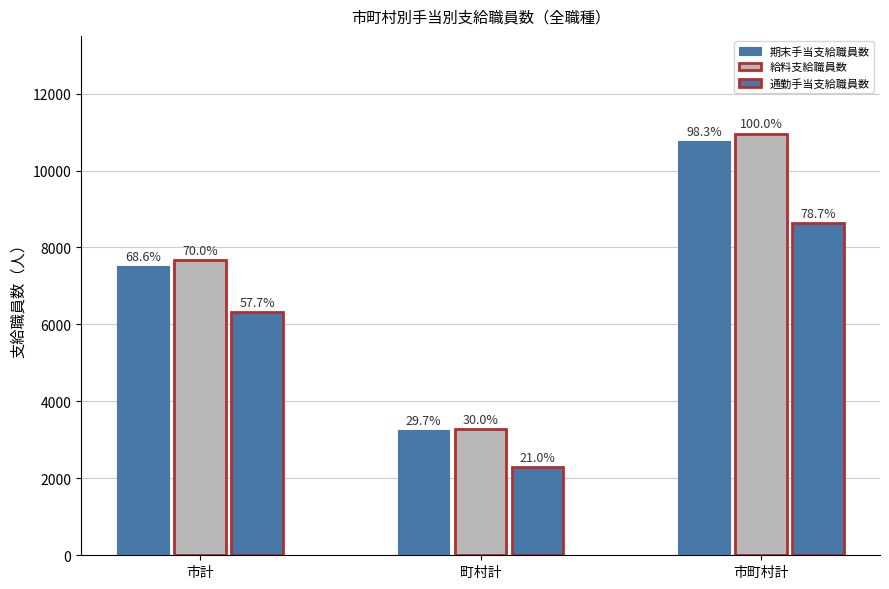

How many bars are there in total?

9